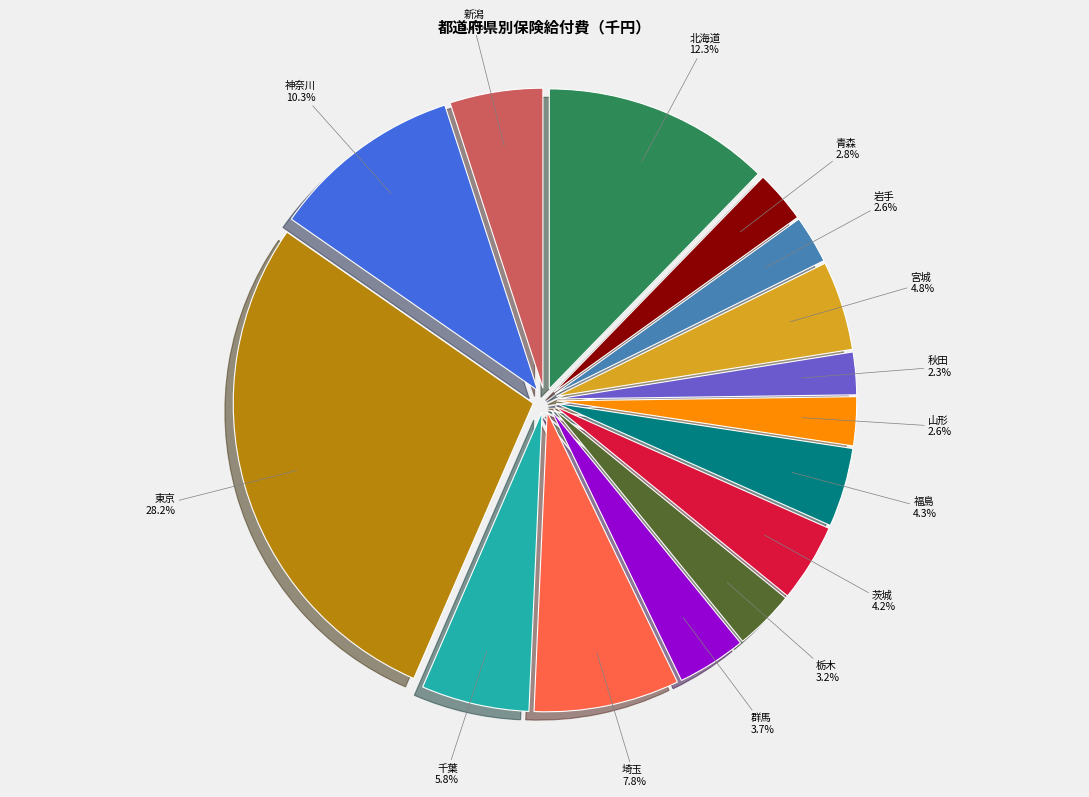

What is the total percentage of 北海道 and 栃木?

15.5%